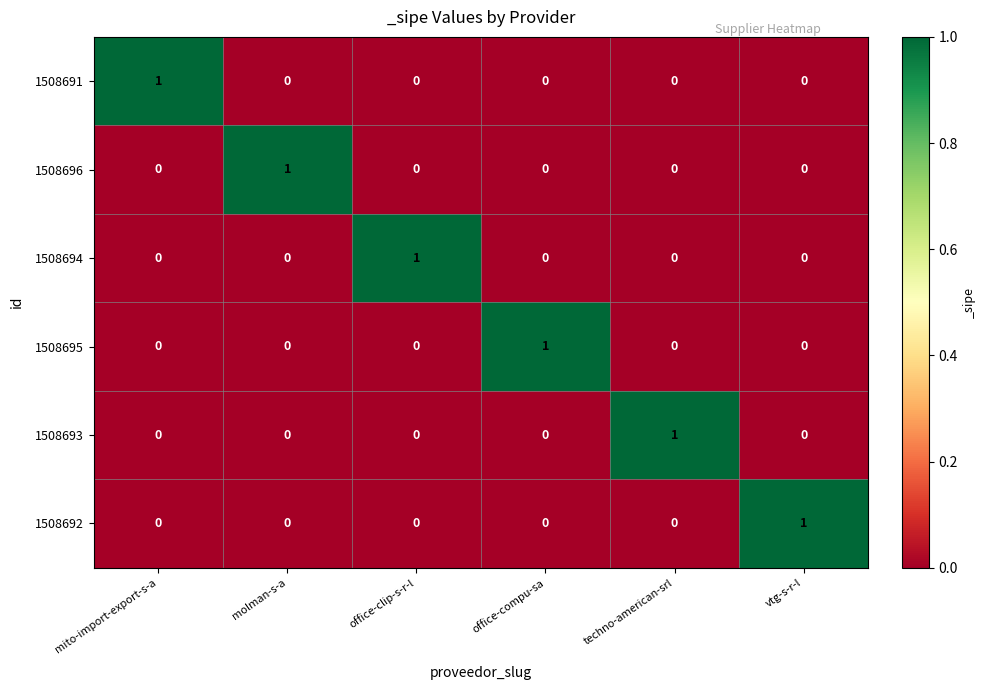

At how many categories does at least one series exceed 0?

6